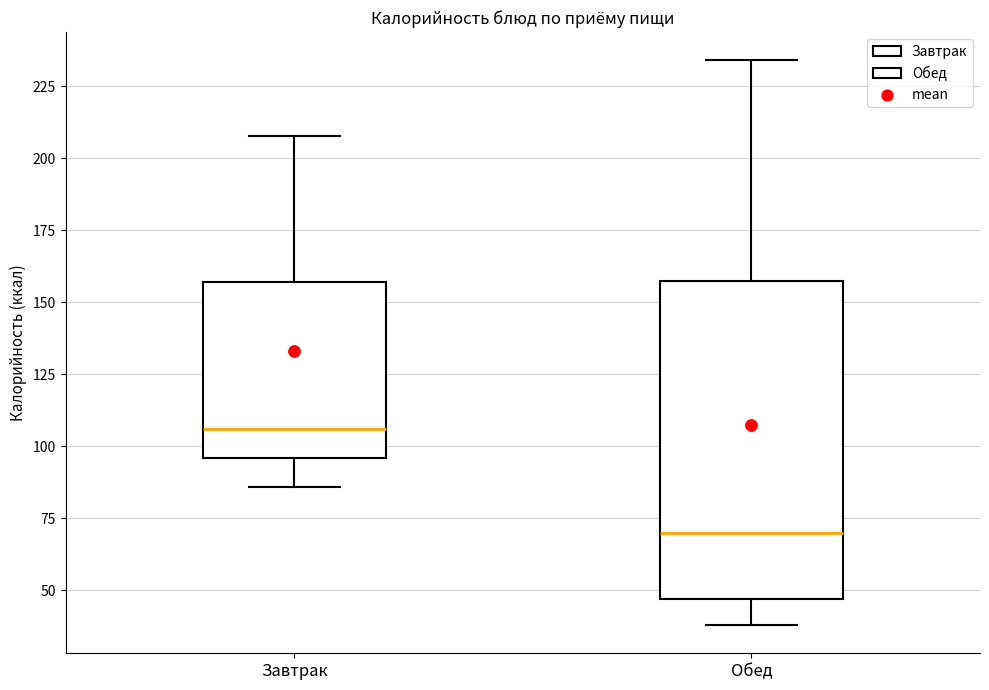

Reading left to right, transcribe this box plot: for each box, give where its median line is, the range the box spans, and where its two whiskers end, as read against the y-axis. The values are not printed on the chart, so give them approximately, as read against the axis.

Завтрак: median 105, box 95 to 155, whiskers 85 to 210
Обед: median 70, box 45 to 160, whiskers 40 to 235